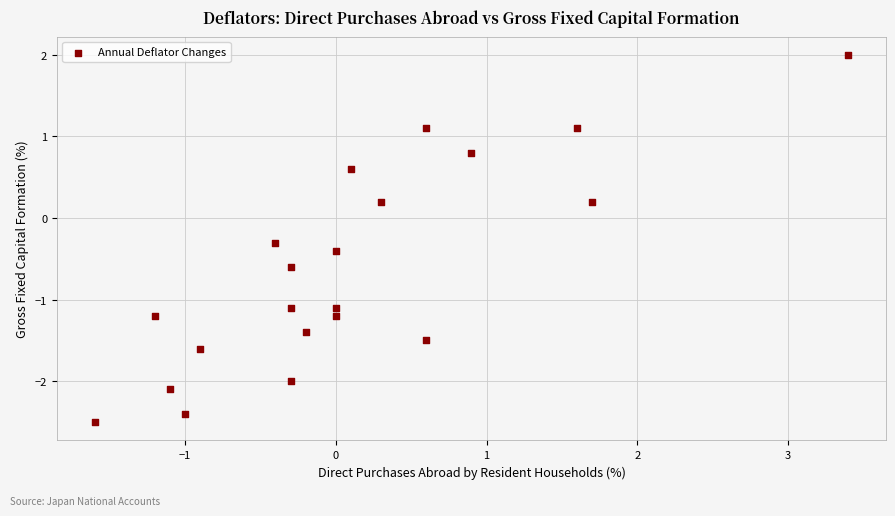

What is the range of Y values (max minus min)?

4.5